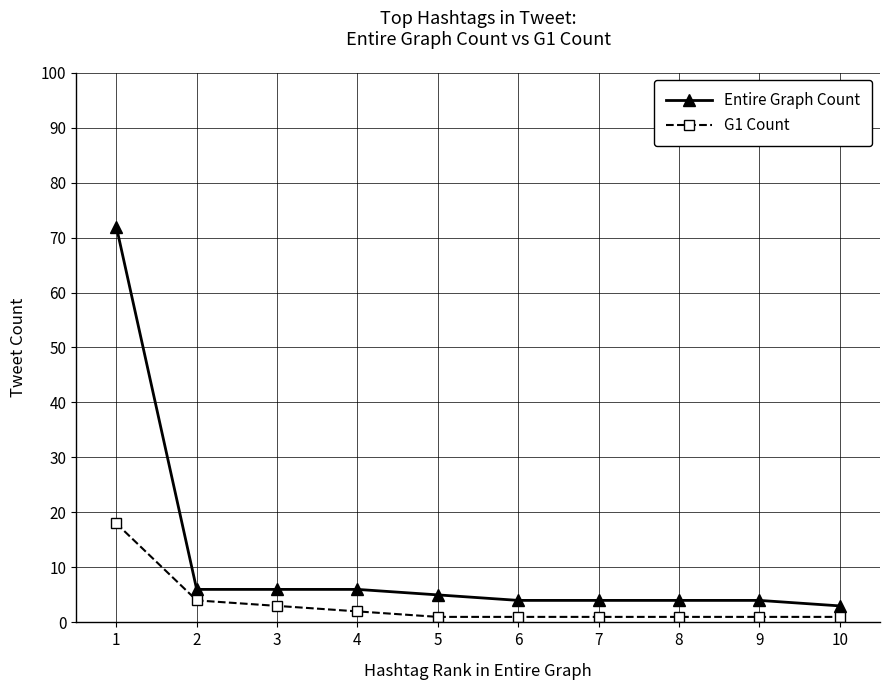

True or false: Entire Graph Count has a value of 4 at 6.

True